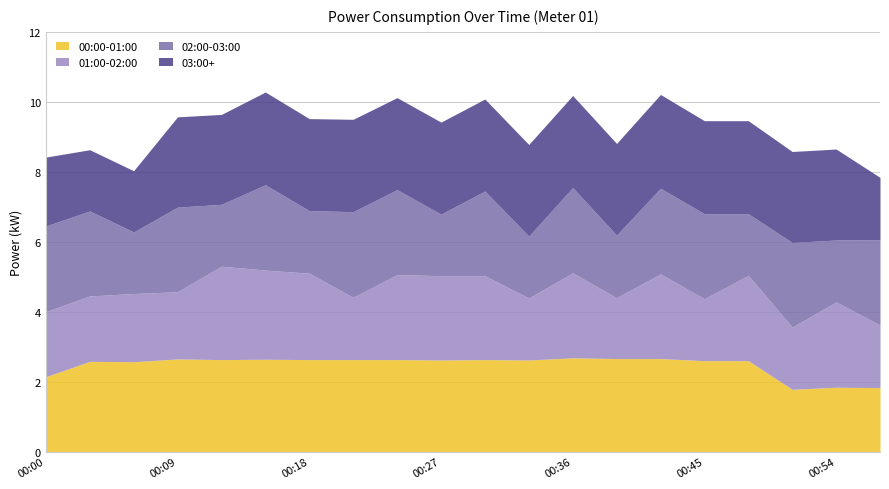

In 02:00-03:00, how many points are higher than both neighbors (excluding endpoints)?

7